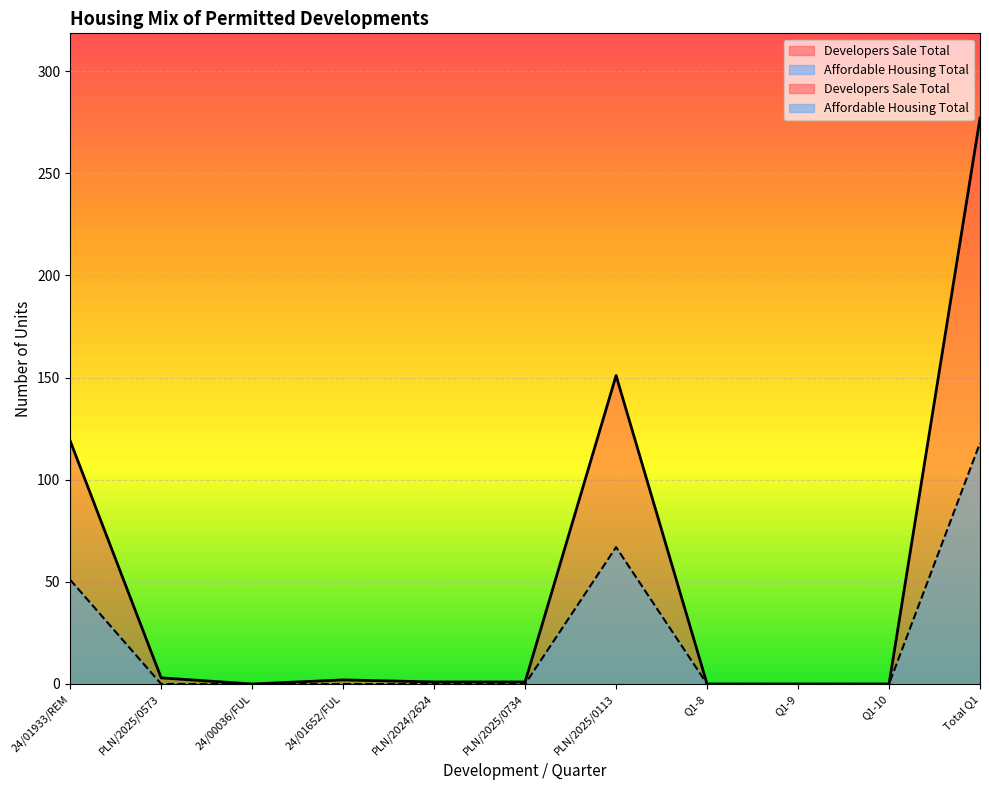

At which category is the sum across all series the highest?

Total Q1